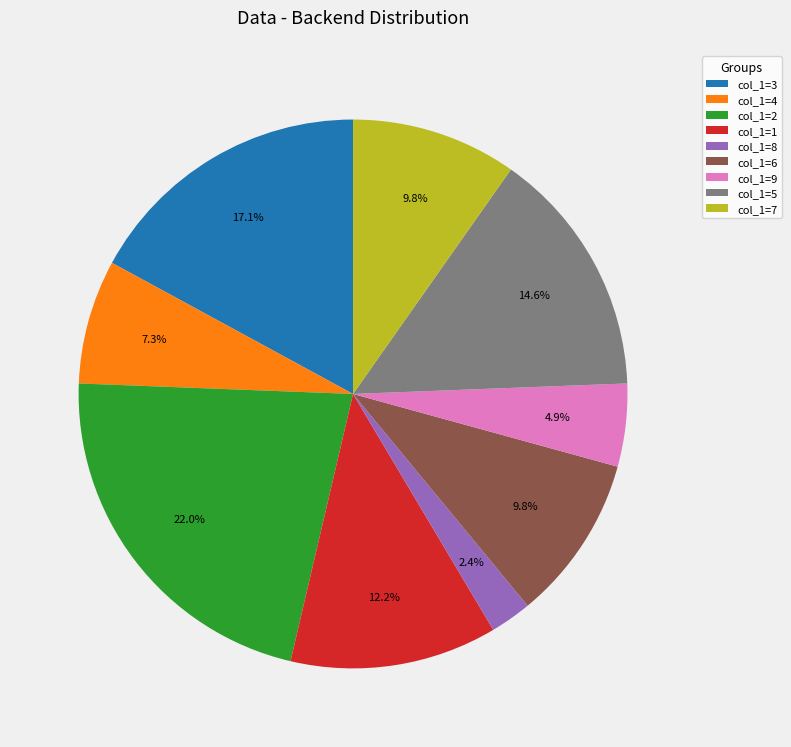

Approximately how many times larger is the value at col_1=8 compared to col_1=4?

0.3